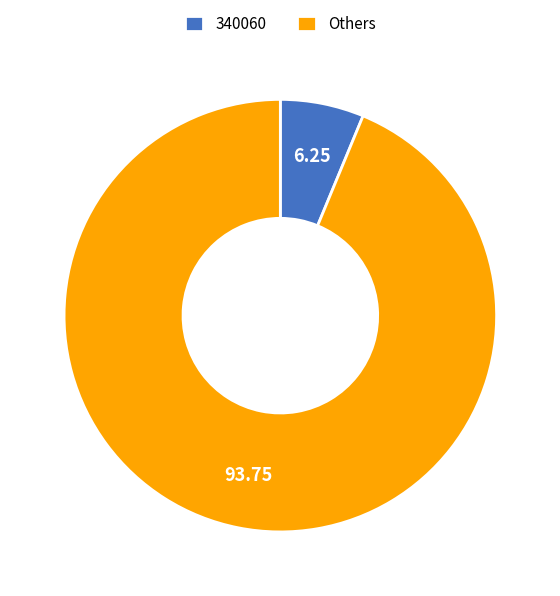

Between Others and 340060, which is larger?

Others